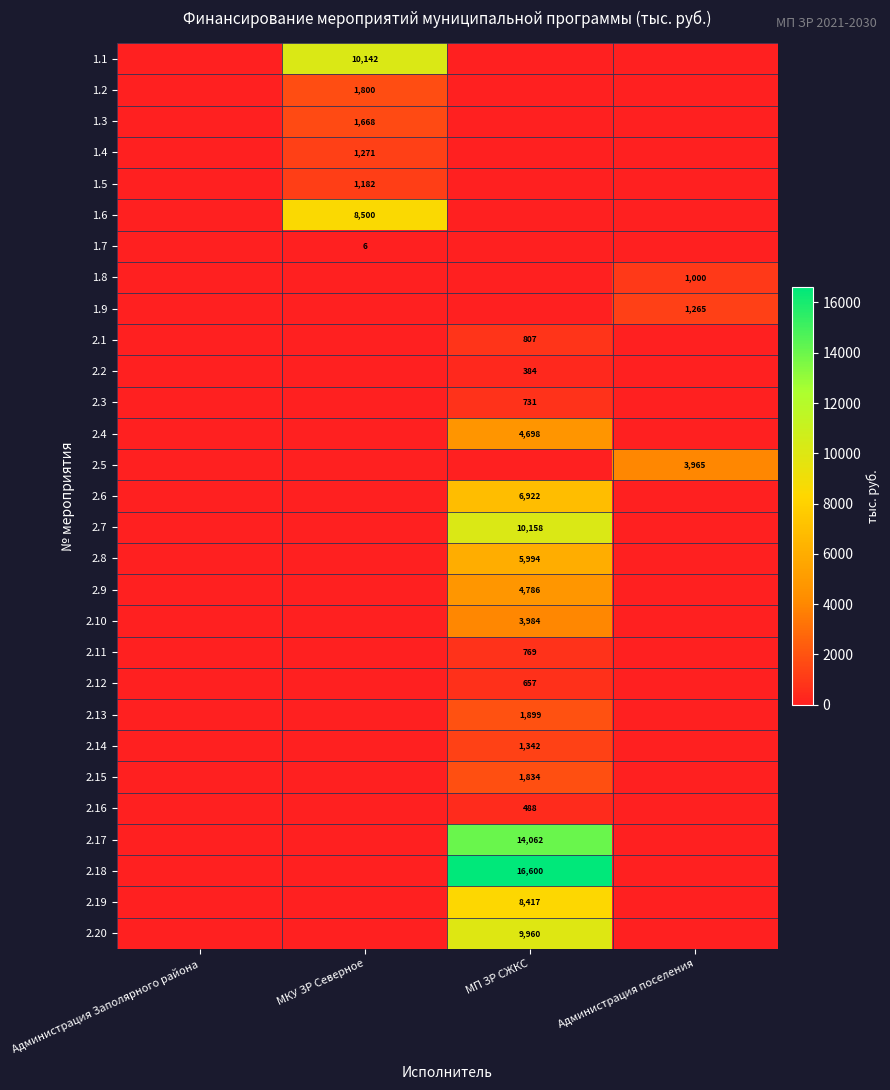

What is the sum of all 1.9 values?

1264.6